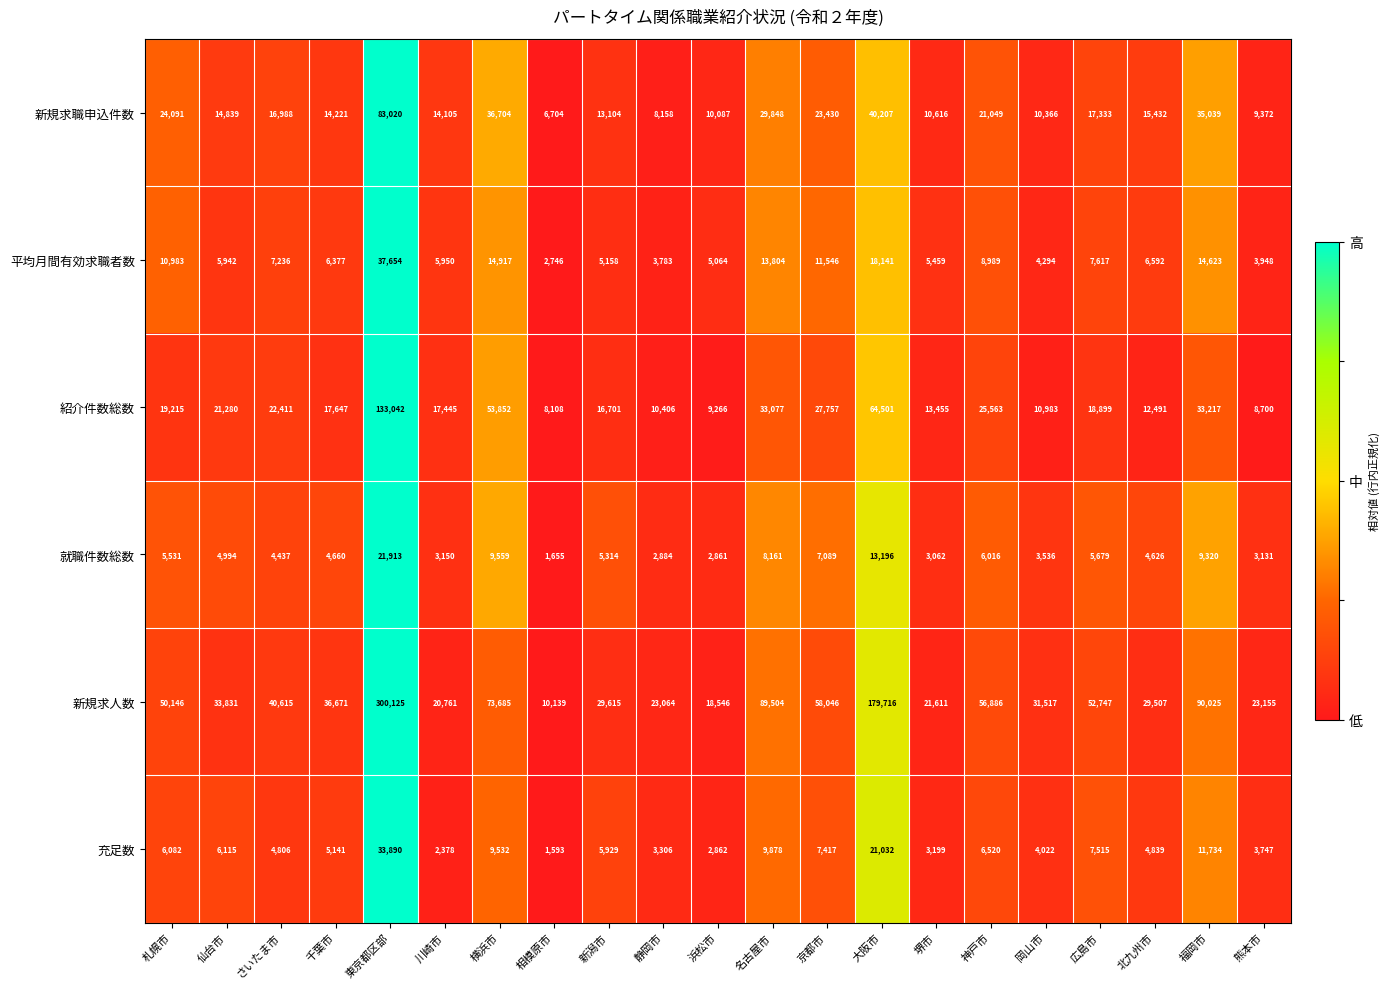

What is the difference between the maximum and second lowest values in the 紹介件数総数 series?

124342